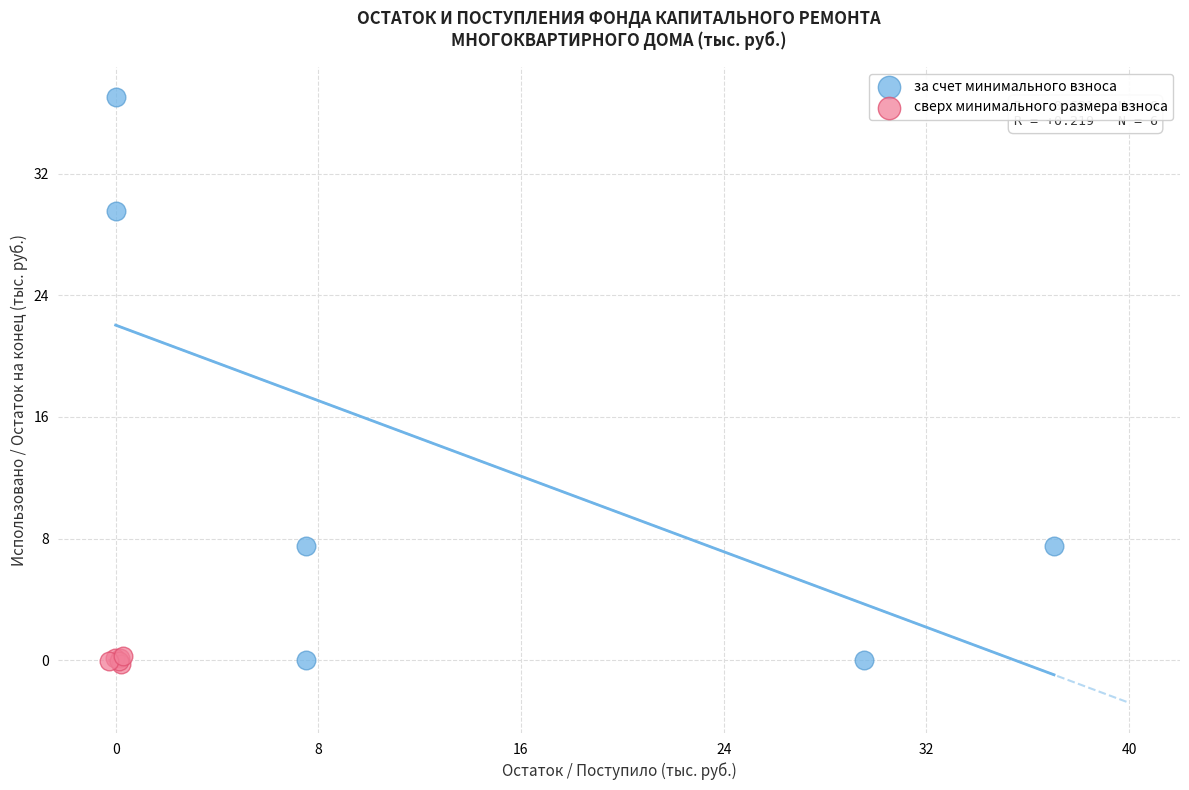

Which series contains the highest Y value?

за счет минимального взноса